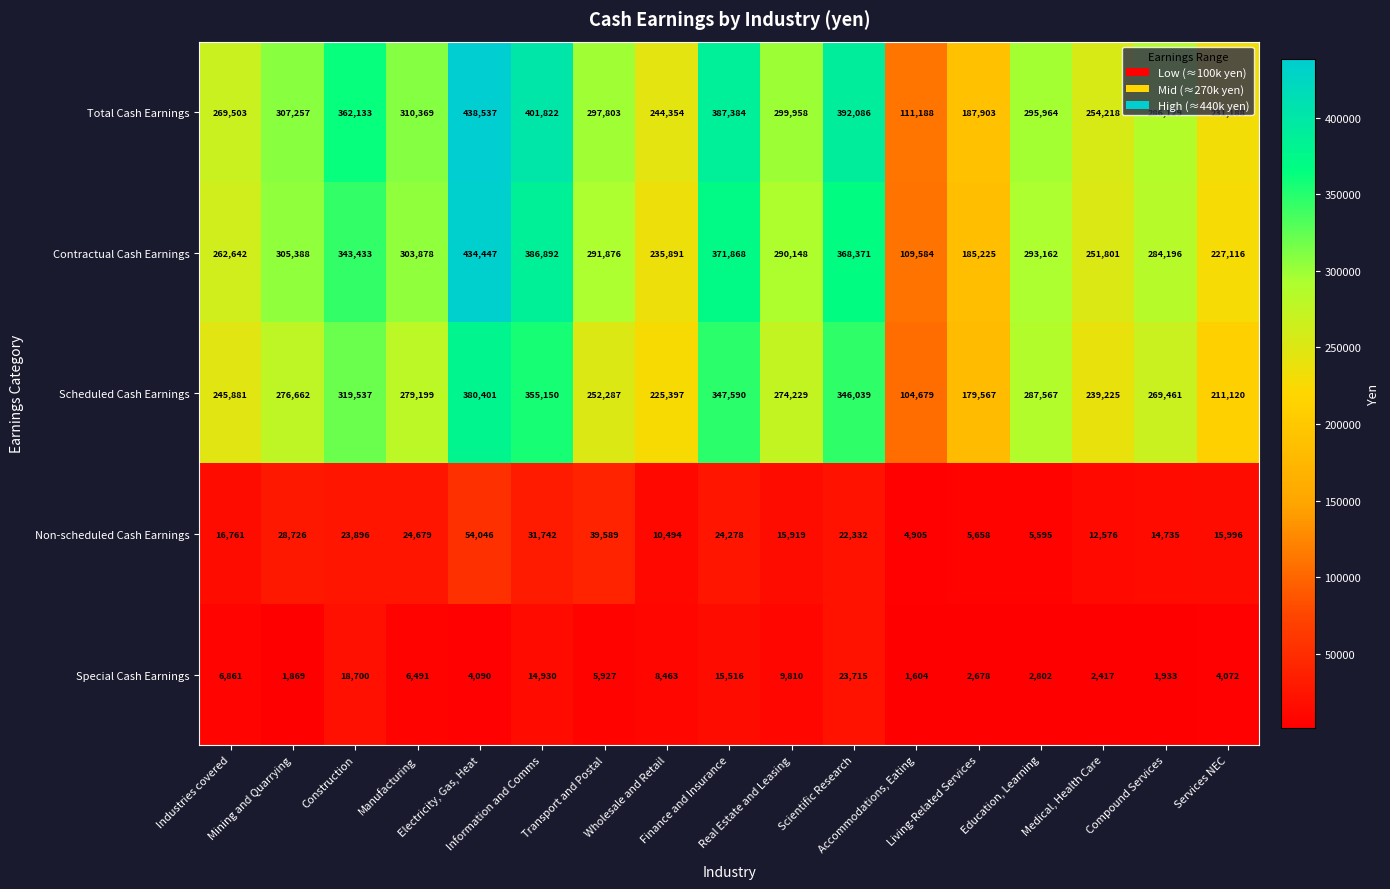

Which series changed the most between Mining and Quarrying and Compound Services?

Contractual Cash Earnings